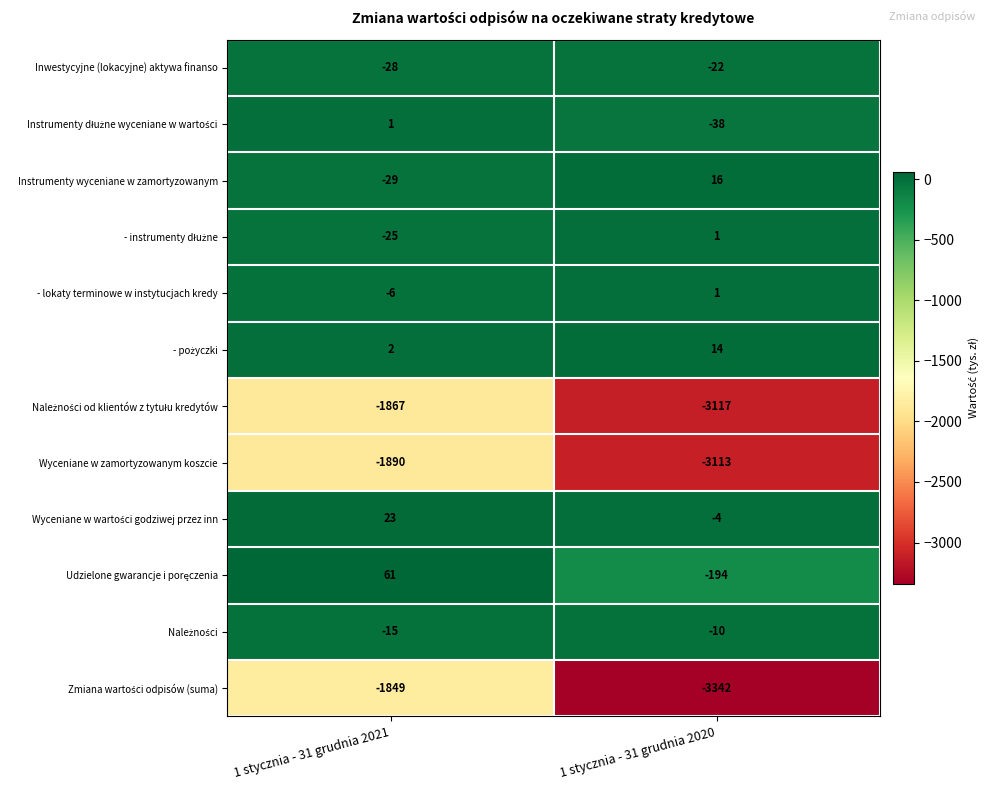

Which category has the highest value across all series?

1 stycznia - 31 grudnia 2021